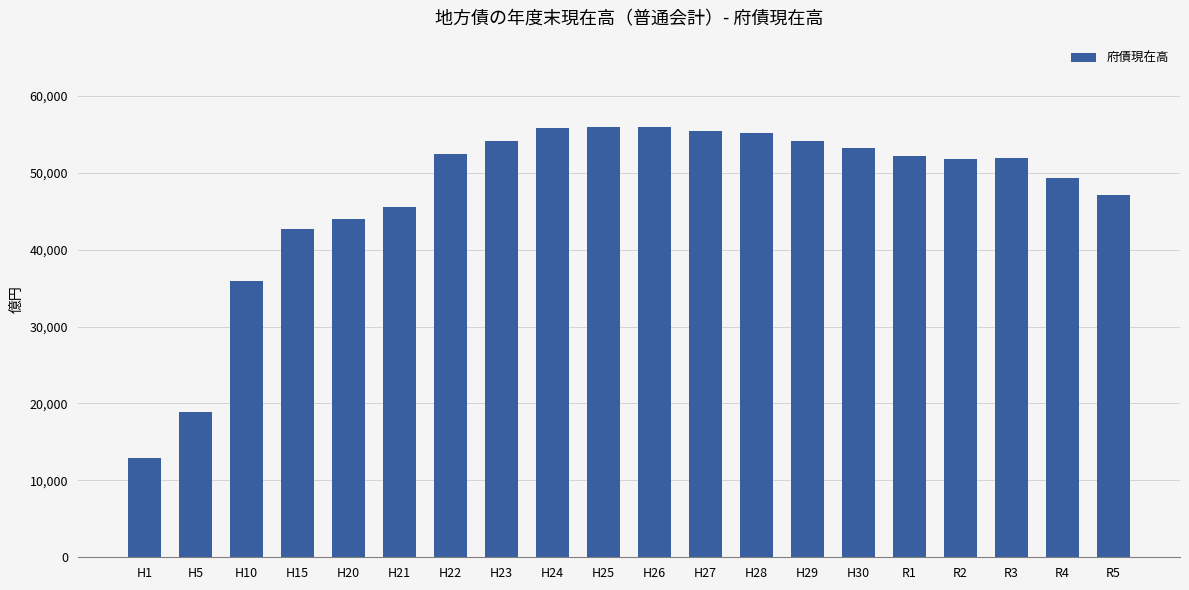

Which label corresponds to the smallest value in the chart?

H1